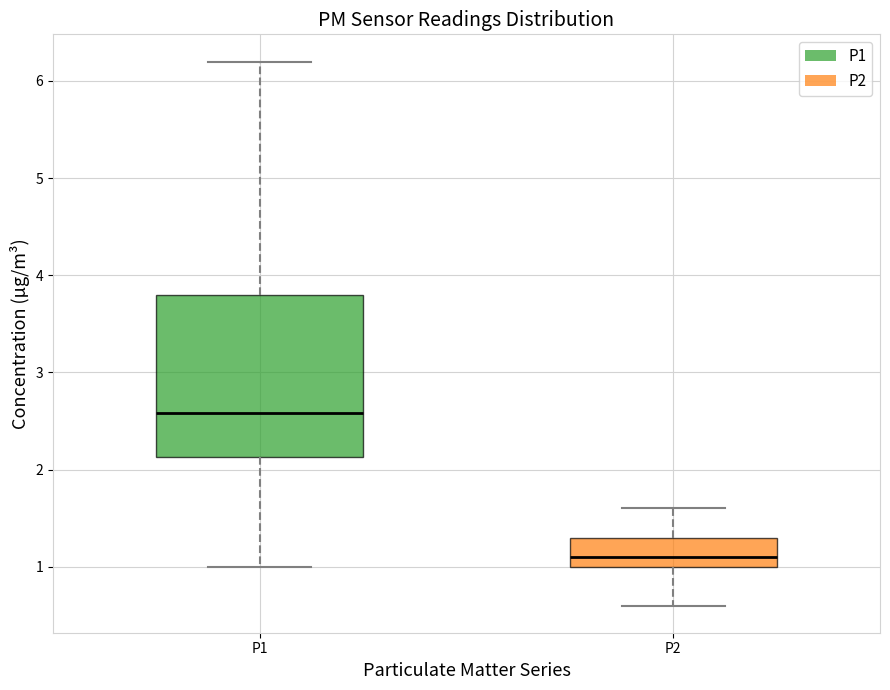

Where does the upper whisker of the box for P2 end on the y-axis? The values are not printed on the chart, so give them approximately, as read against the axis.

1.6